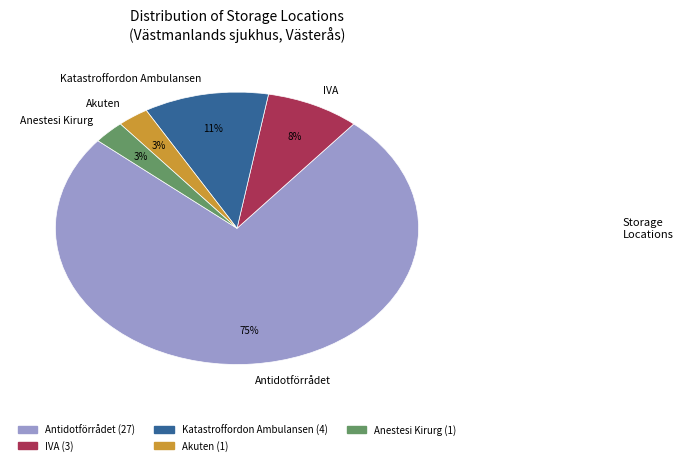

To the nearest percent, what is the average slice percentage?

20%